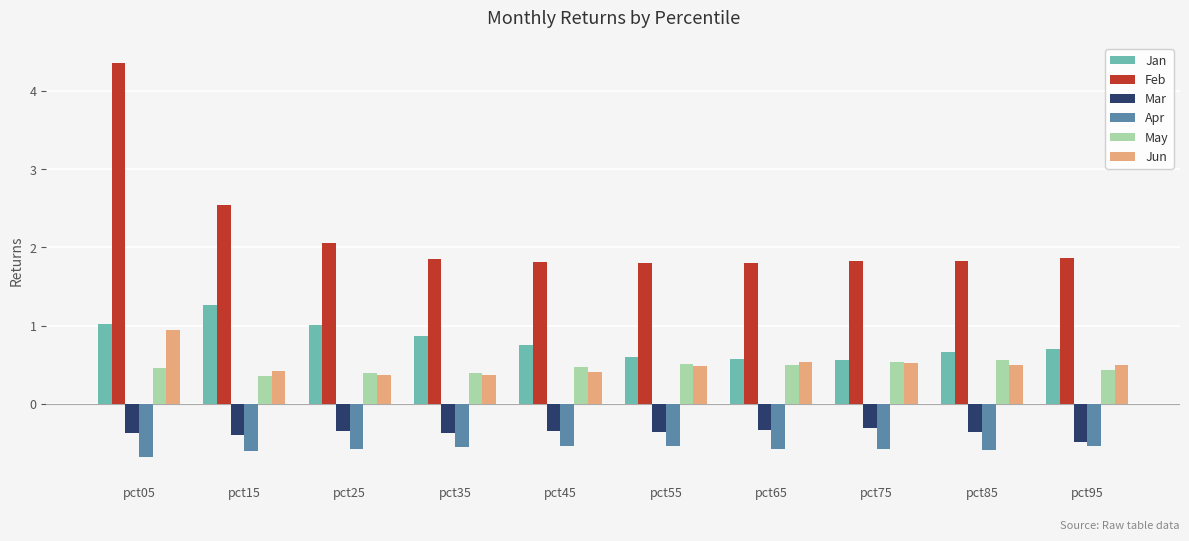

At which label is Feb closest to 3?

pct15